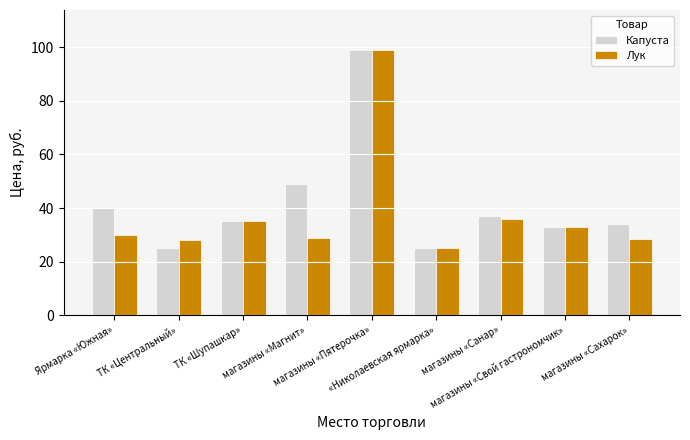

What is the difference between the maximum and minimum values in the Капуста series?

74.0